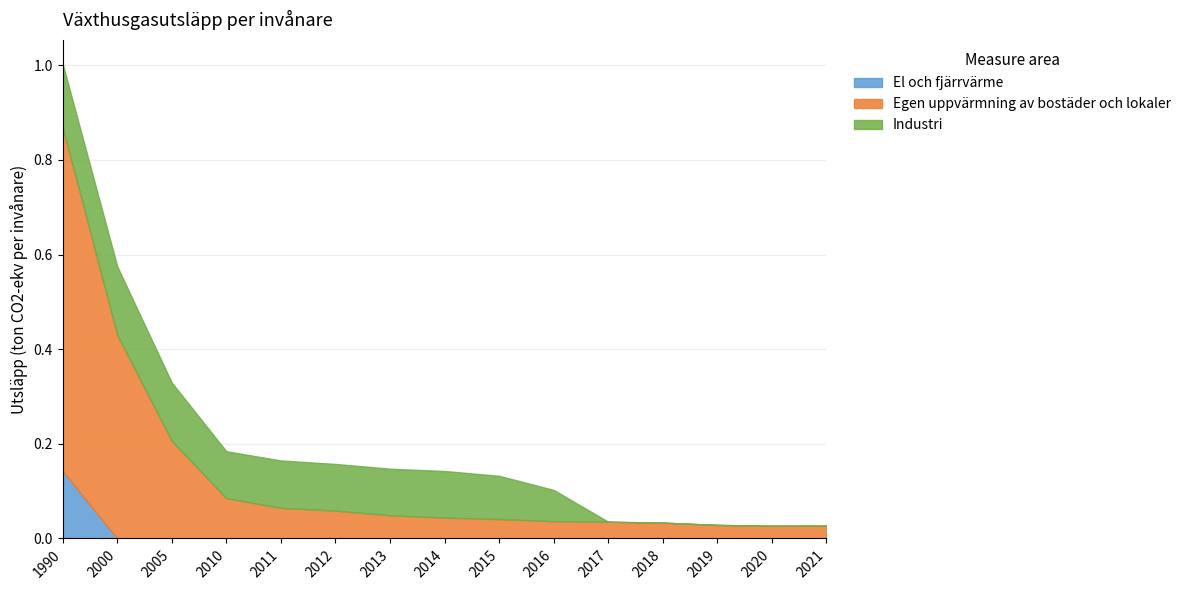

What is the difference between the maximum and minimum values in the Industri series?

0.1